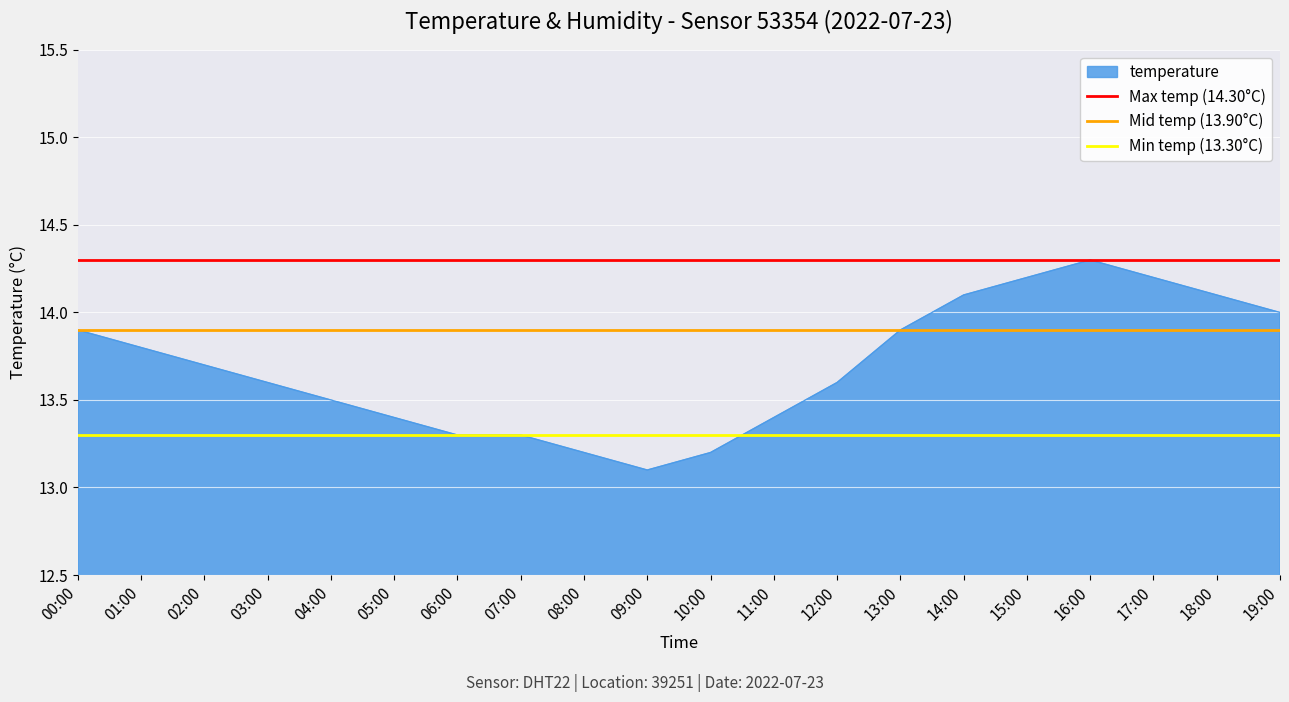

What is the maximum value for temperature?

14.3